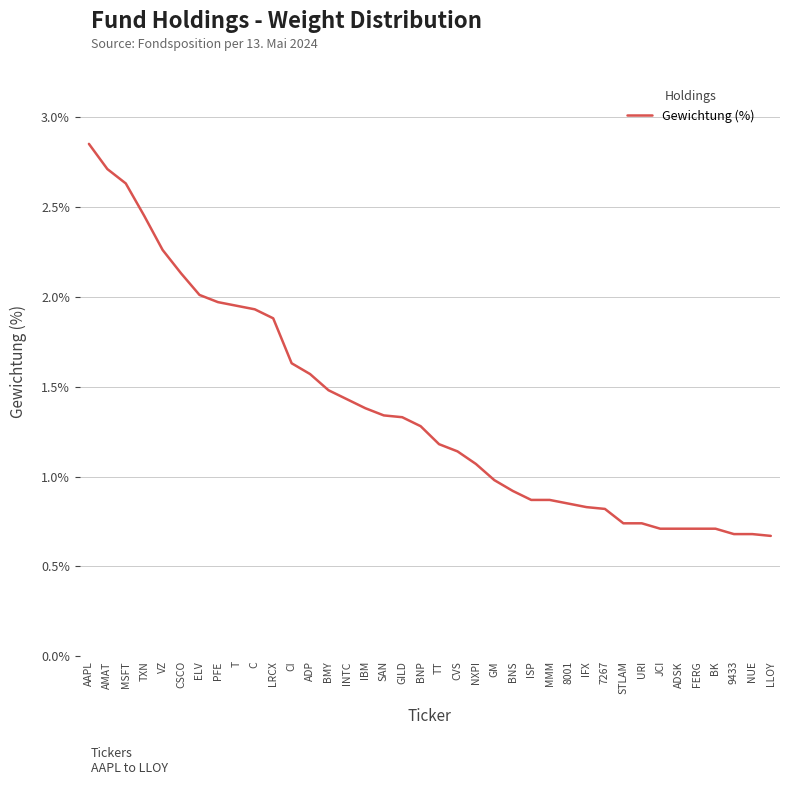

What is the difference between the maximum and minimum values?

2.2